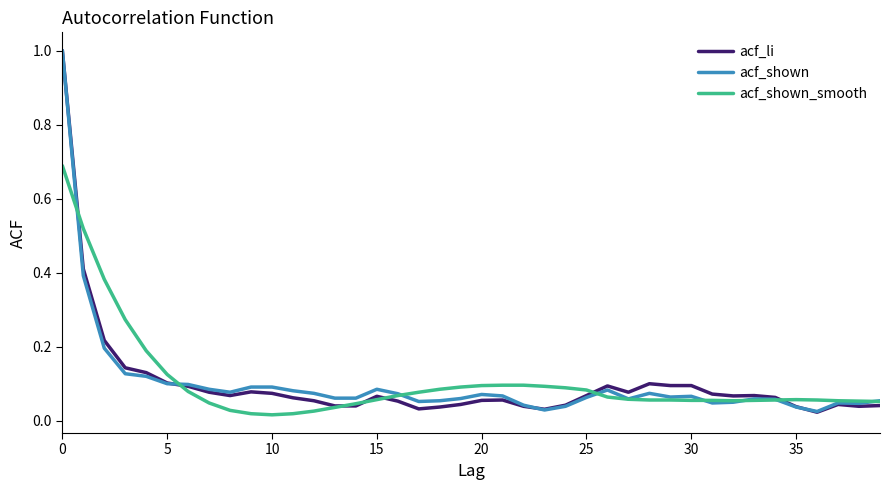

What is the maximum value shown in the chart?

1.0